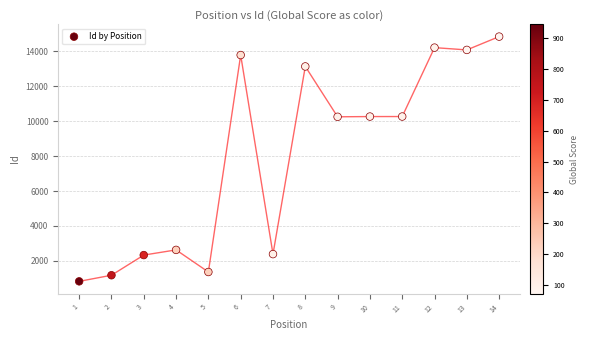

What is the range of X values (max minus min)?

13